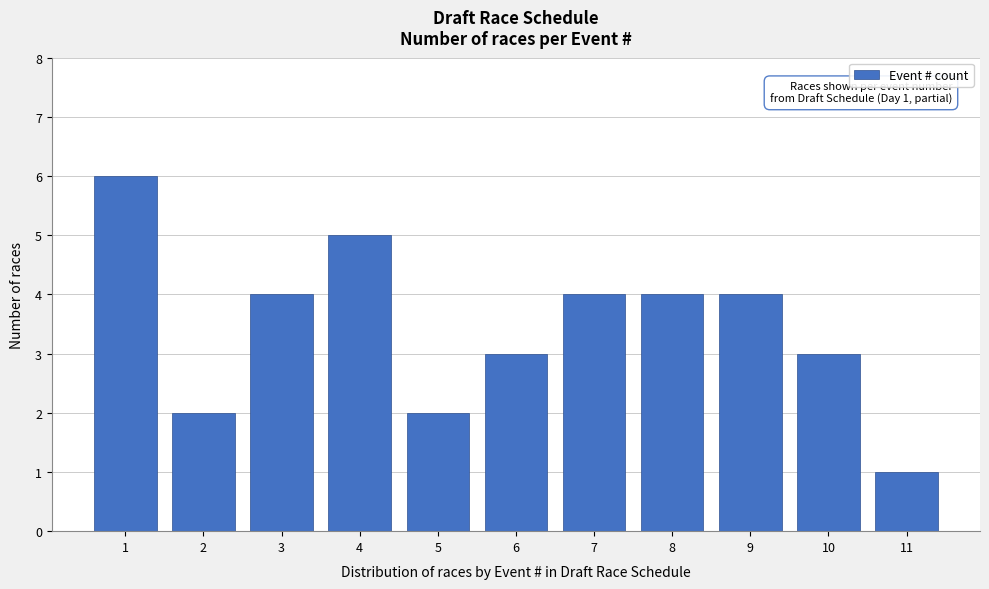

Reading left to right, transcribe all the data shown in this chart.

6	2	4	5	2	3	4	4	4	3	1